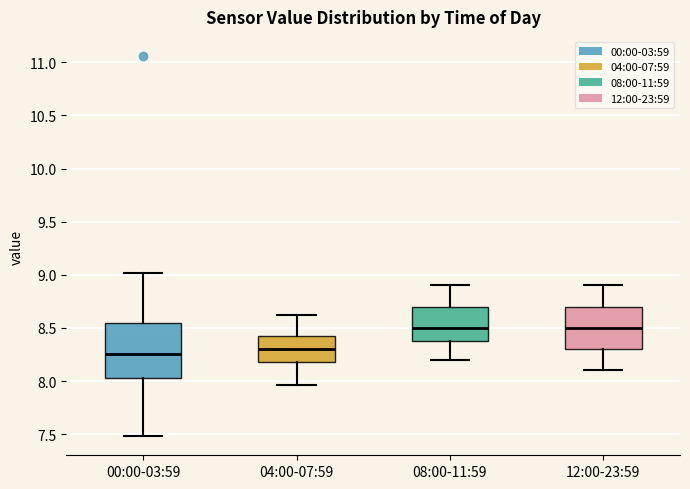

Reading left to right, transcribe this box plot: for each box, give where its median line is, the range the box spans, and where its two whiskers end, as read against the y-axis. The values are not printed on the chart, so give them approximately, as read against the axis.

00:00-03:59: median 8.25, box 8.05 to 8.55, whiskers 7.50 to 9.00
04:00-07:59: median 8.30, box 8.20 to 8.45, whiskers 7.95 to 8.60
08:00-11:59: median 8.50, box 8.40 to 8.70, whiskers 8.20 to 8.90
12:00-23:59: median 8.50, box 8.30 to 8.70, whiskers 8.10 to 8.90